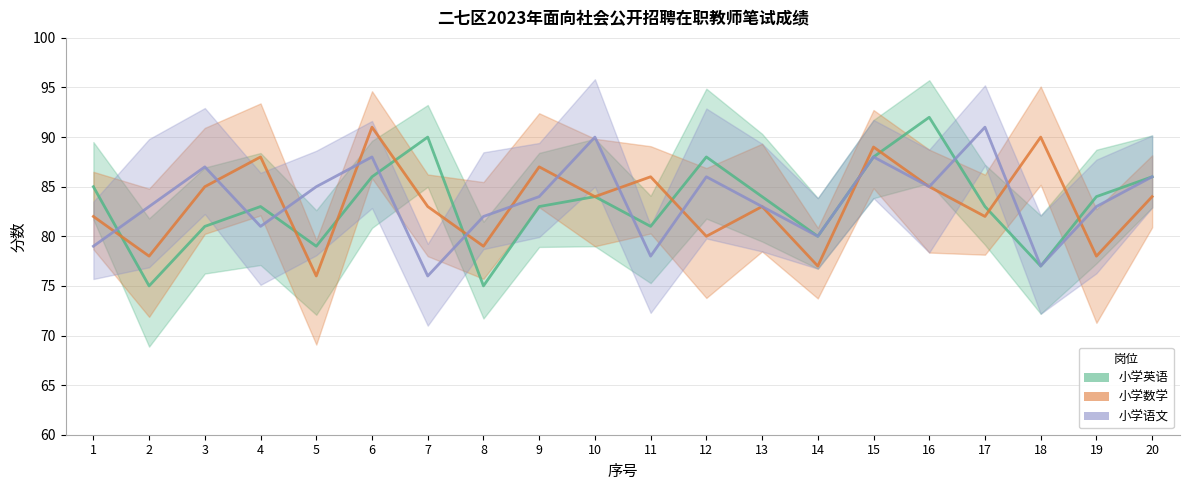

At which category does 小学英语 reach its first local valley?

2